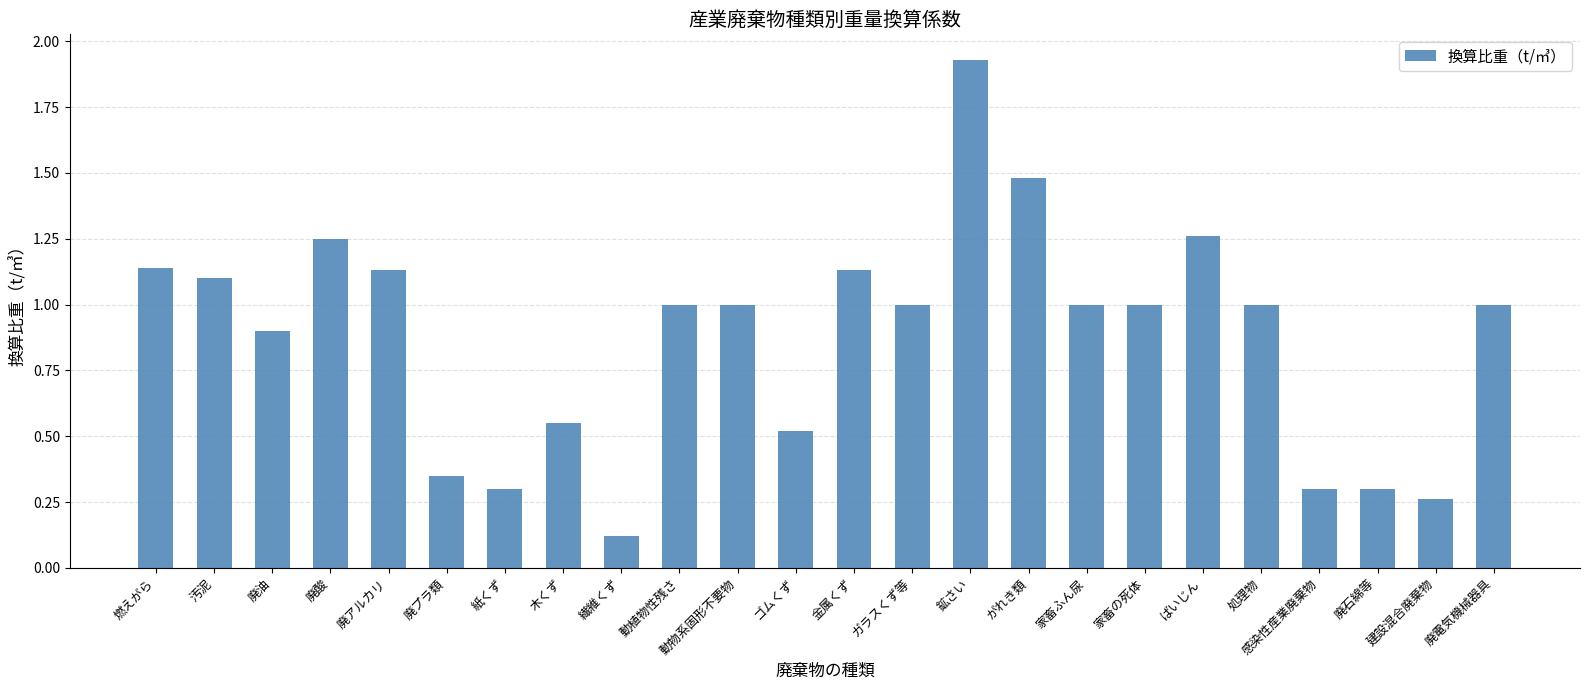

What is the change in value from 金属くず to 建設混合廃棄物?

-0.9